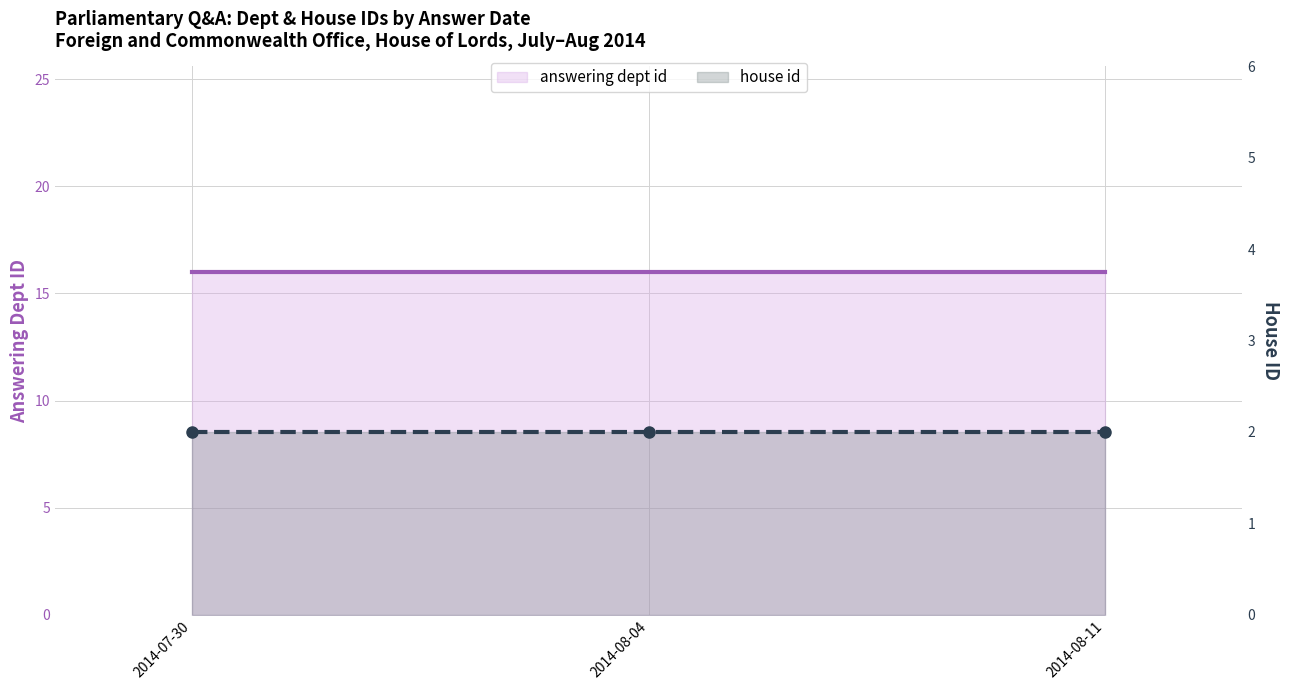

What is the minimum value for answering dept id?

16